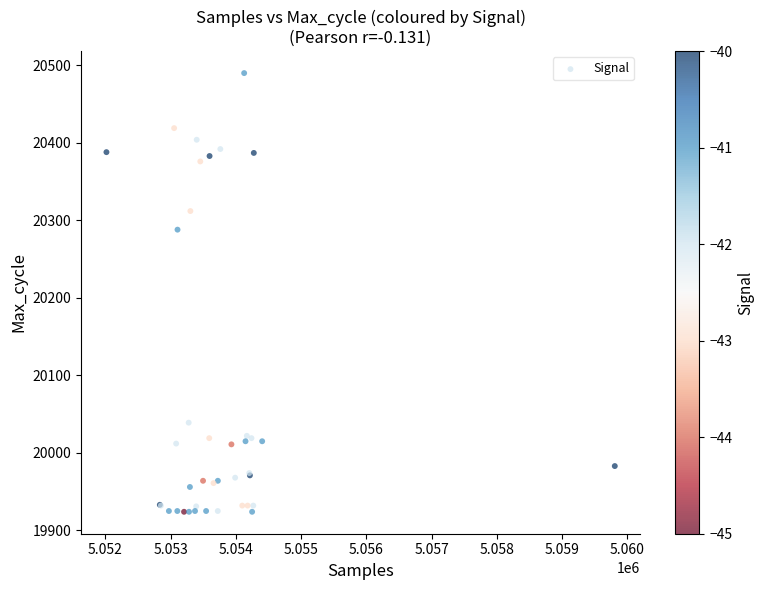

What Y value in the scatter plot is closest to 20207?

20288